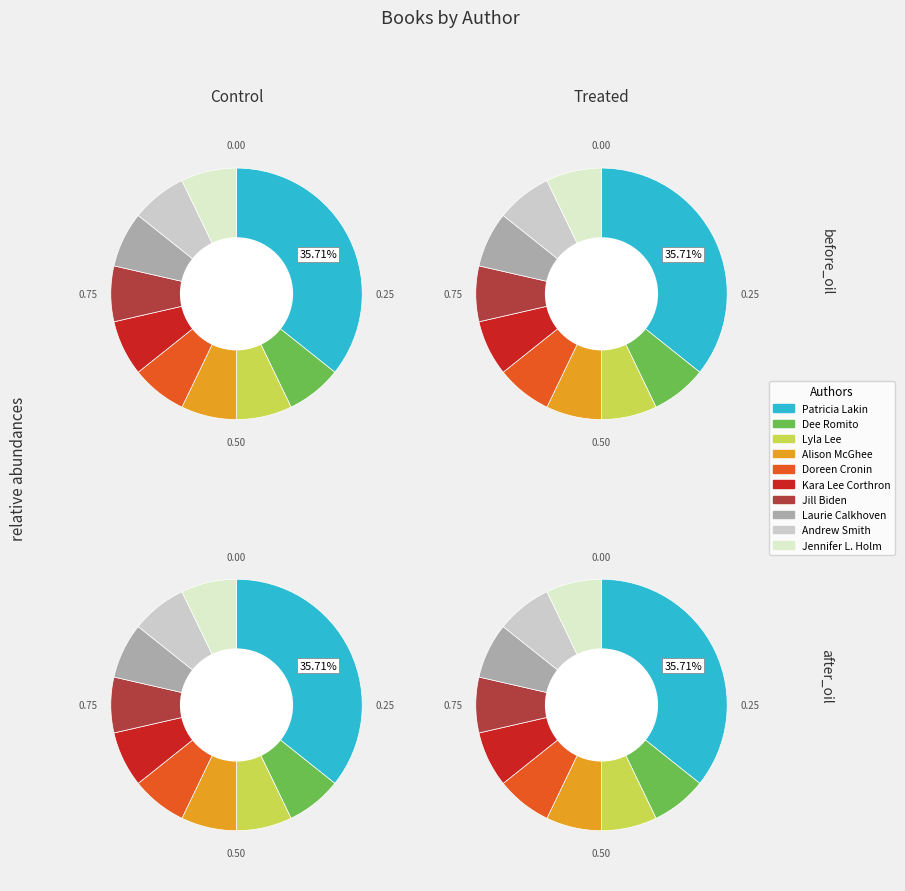

Which has a higher value, Doreen Cronin (1569483) or Jennifer L. Holm (21615053)?

Doreen Cronin (1569483)